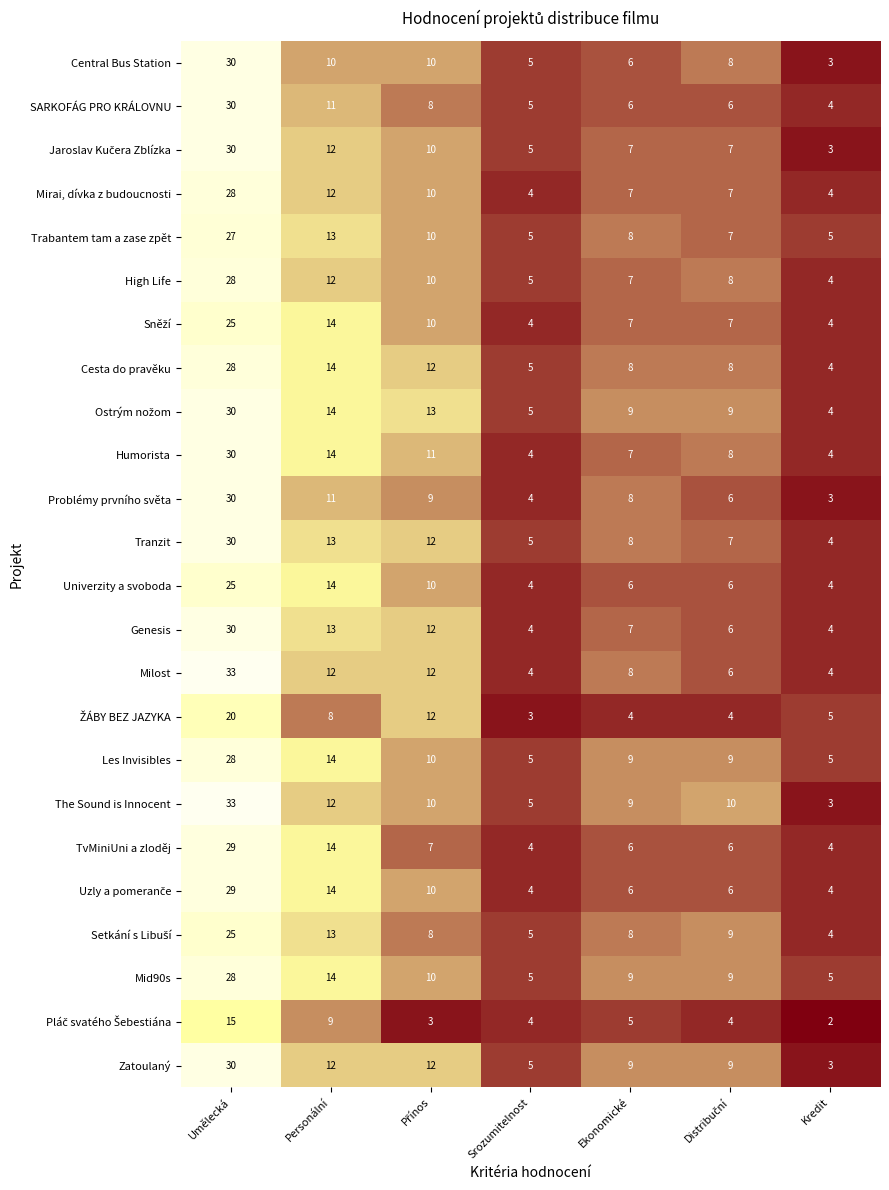

The Trabantem tam a zase zpět series shows 5 at Kredit. True or false?

True